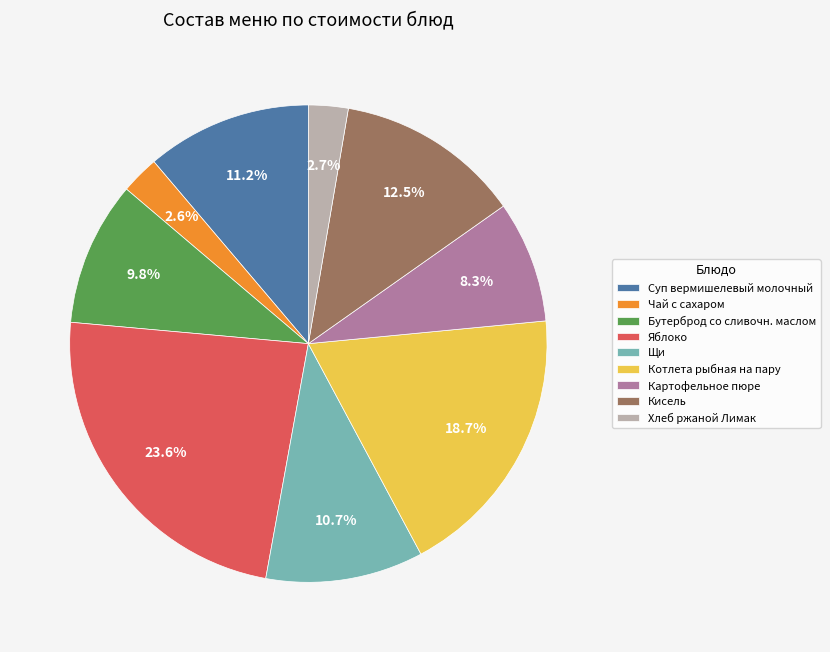

How many slices are in this pie chart?

9